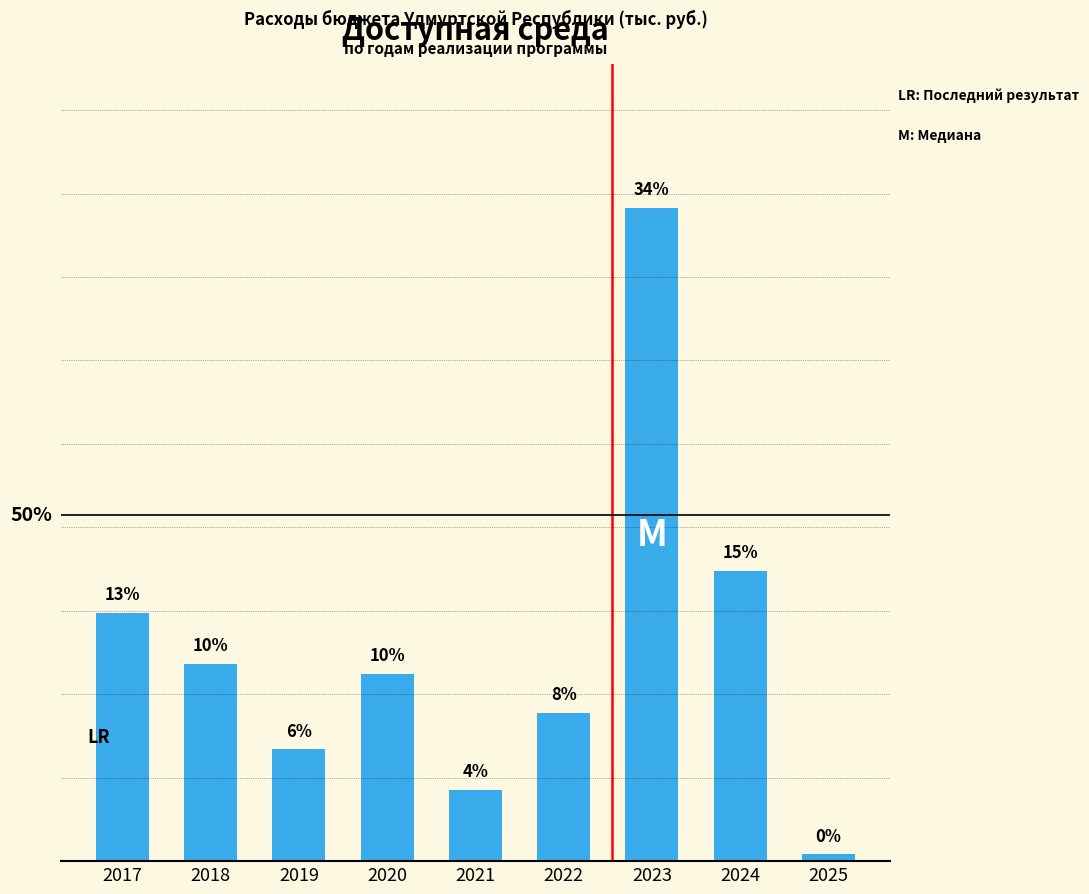

Does the chart contain any negative values?

No